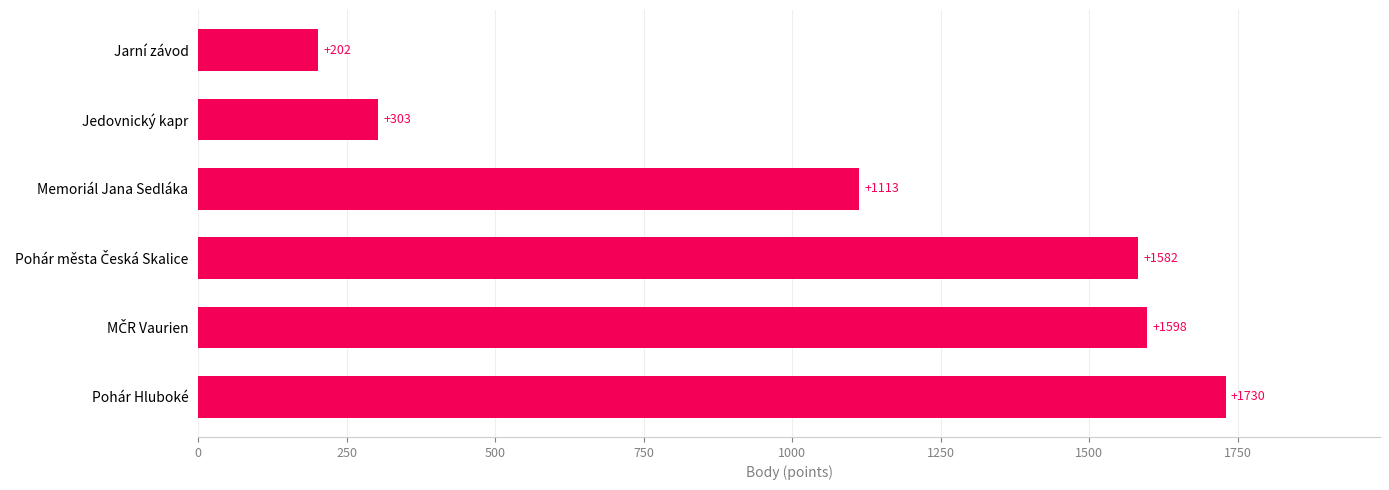

What is the difference between the maximum and minimum values?

1528